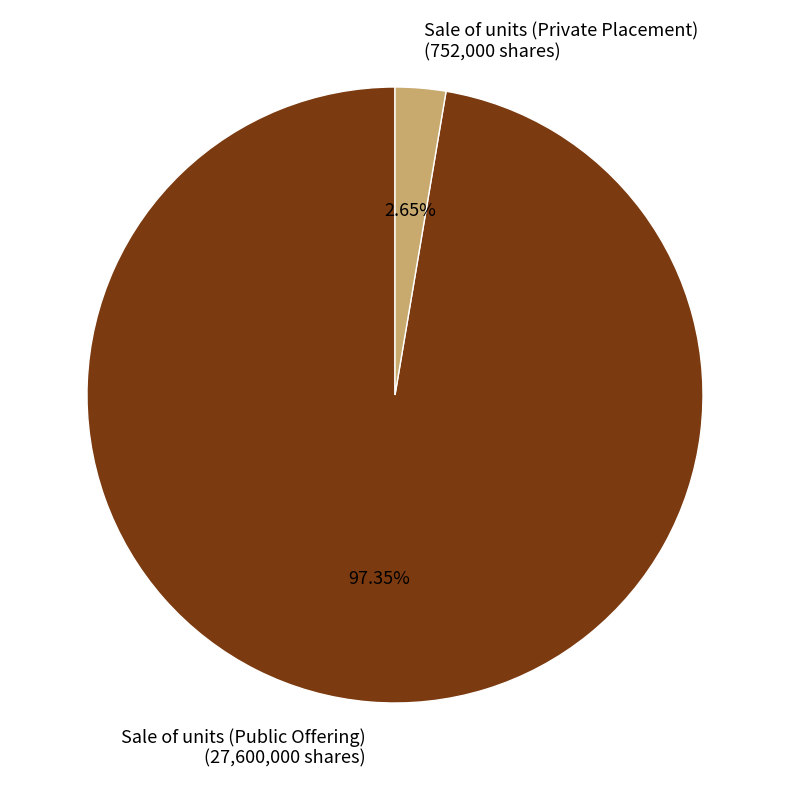

Approximately how many times larger is the value at Sale of units (Public Offering) compared to Sale of units (Private Placement)?

36.7